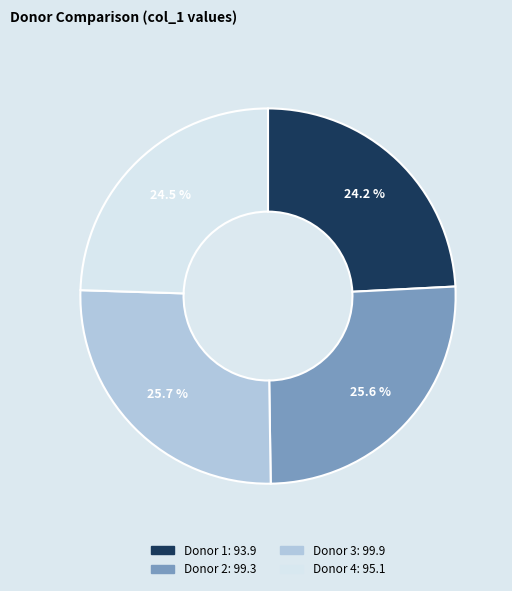

Which has a higher value, Donor 3 or Donor 4?

Donor 3